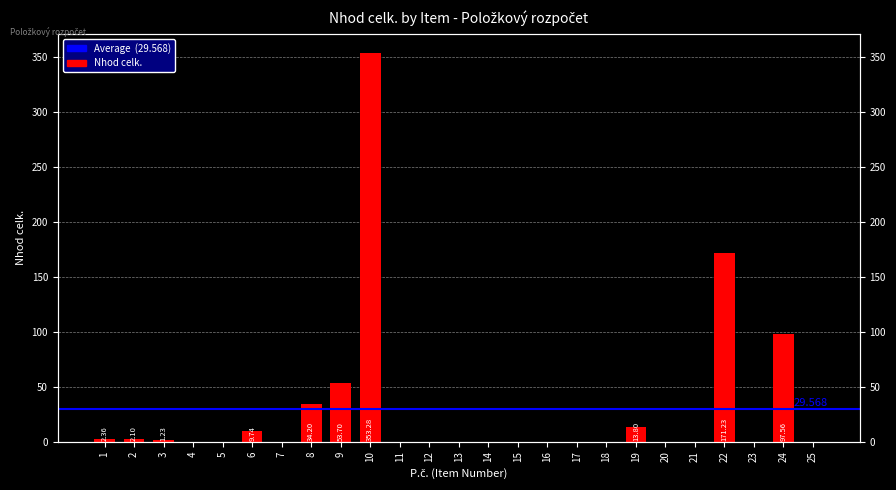

Which label corresponds to the smallest value in the chart?

4